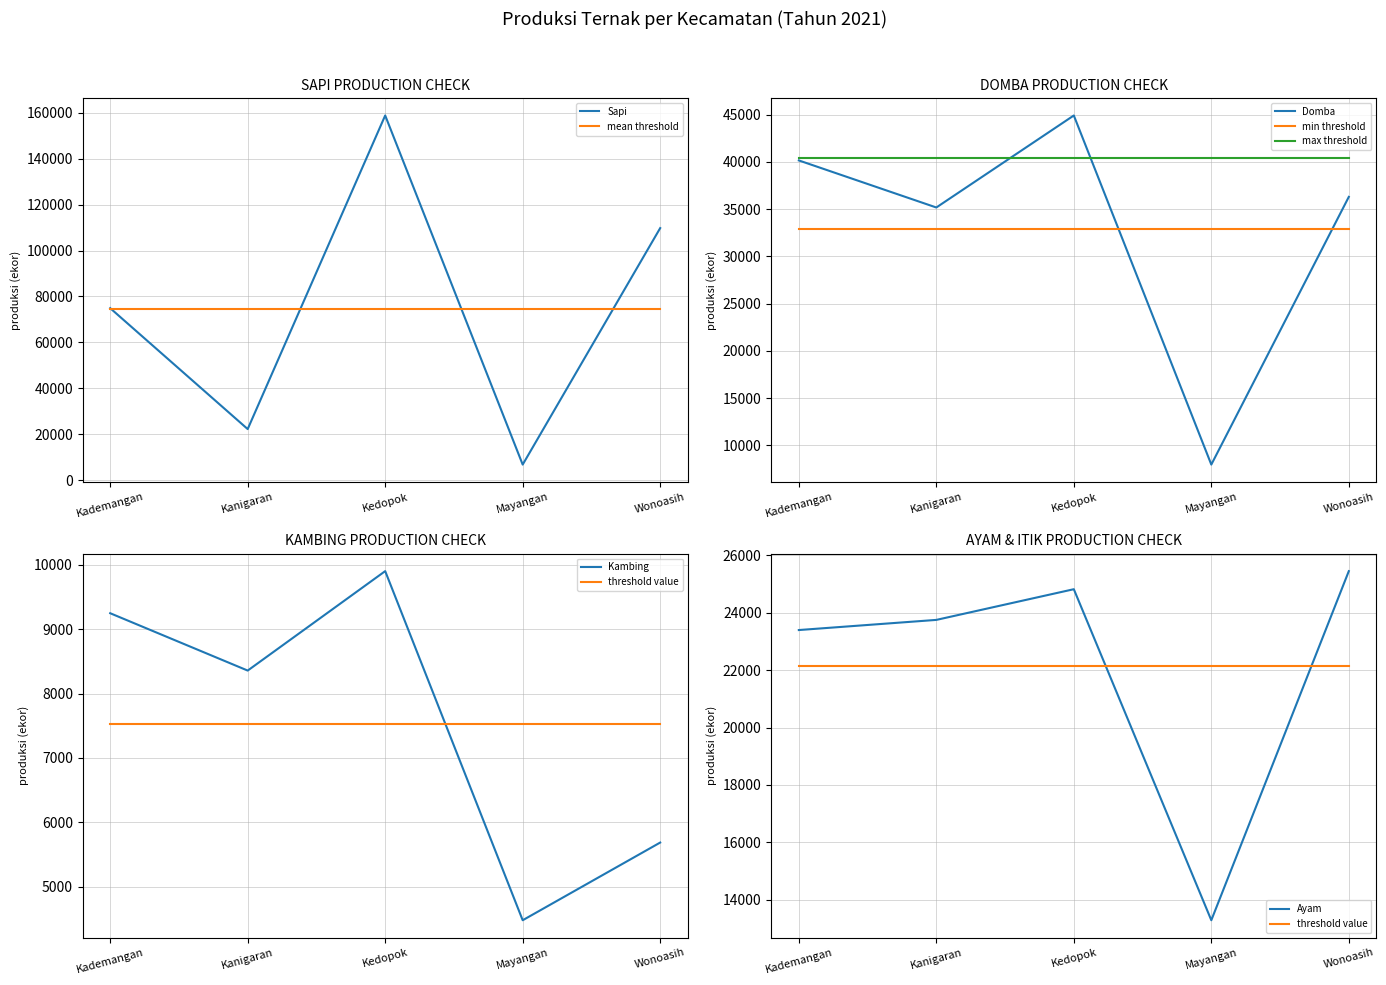

What is the minimum value shown in the chart?

4479